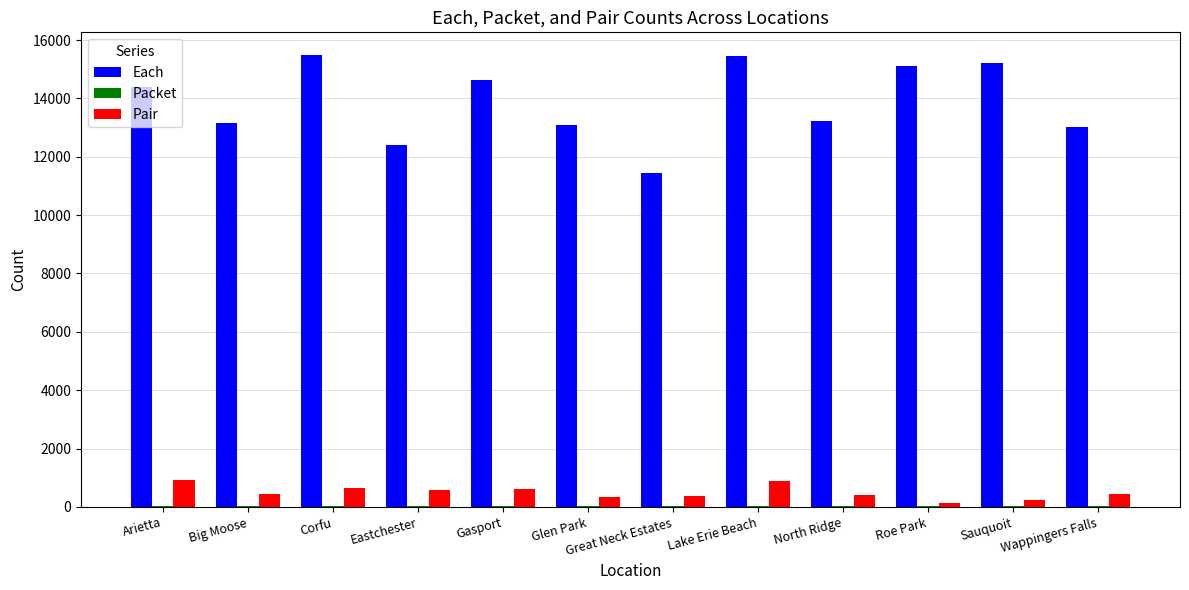

Is it true that Pair equals 456 at Big Moose?

True